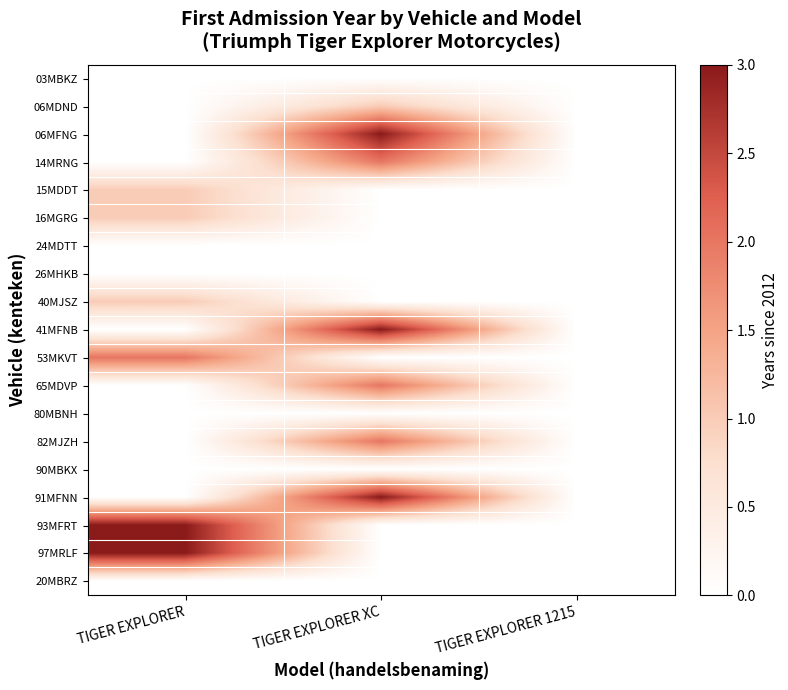

How many data points does each series have?

3